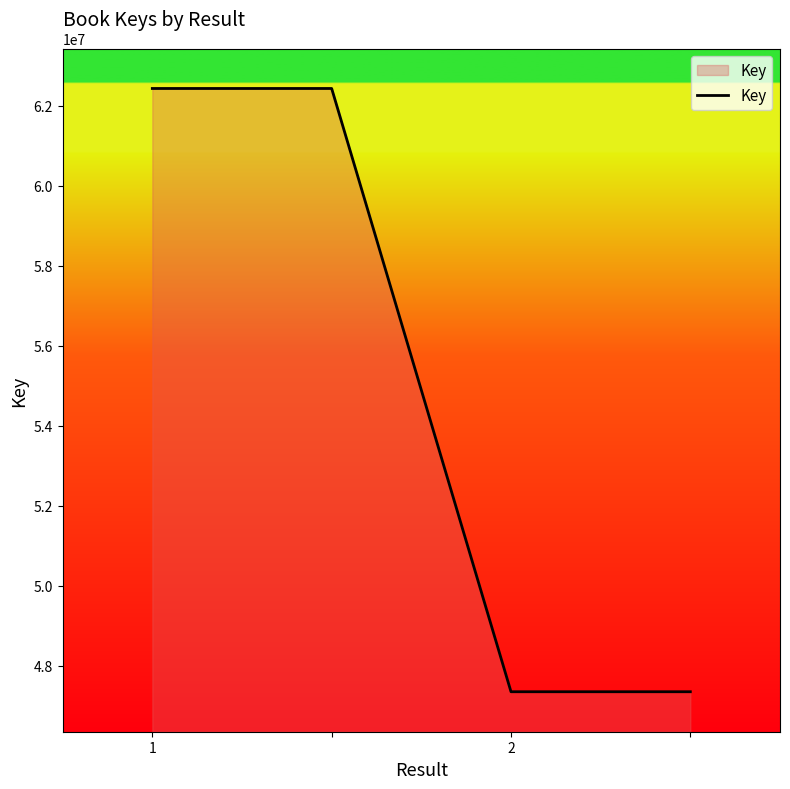

What is the value of the 1st point from the left?

62434982